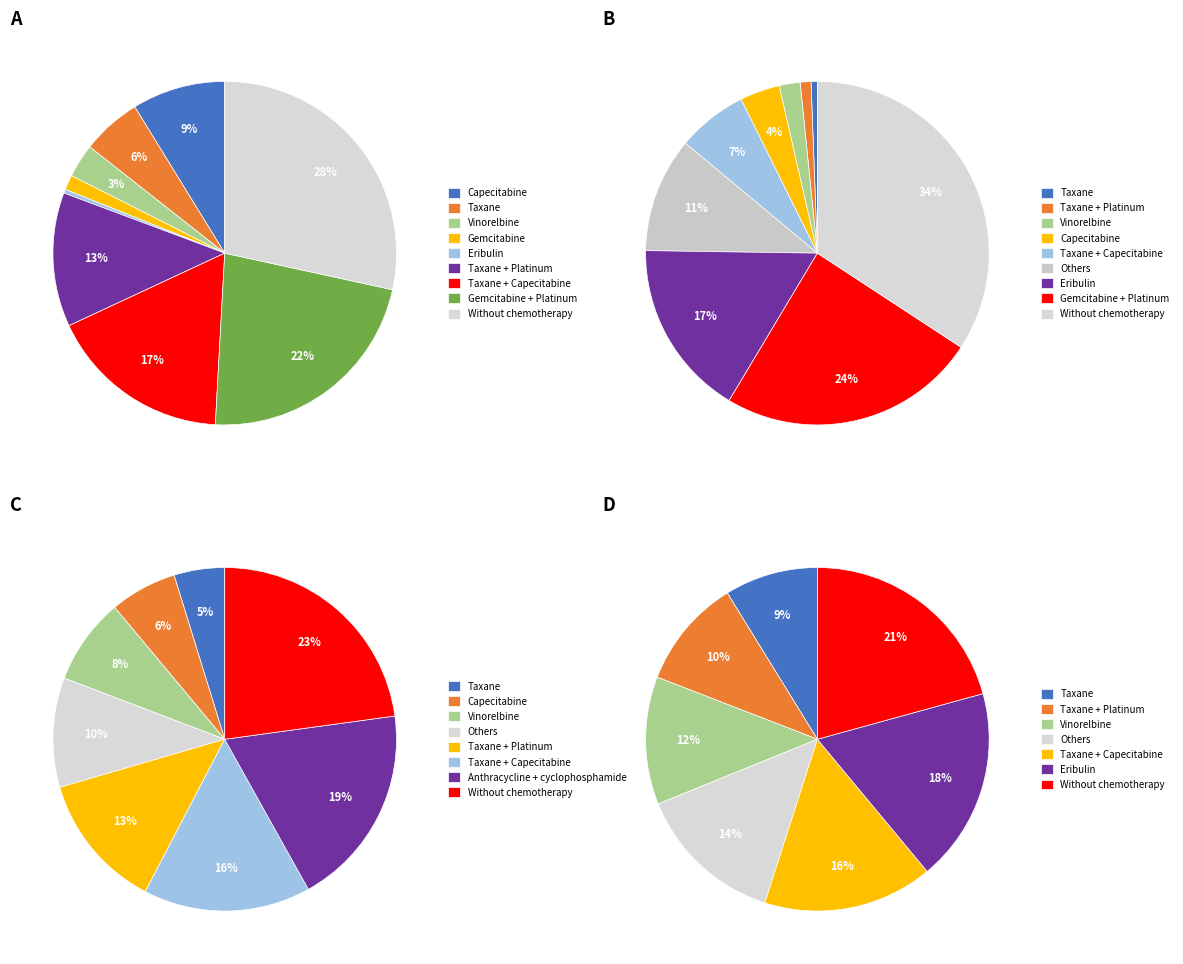

Between 1.4e-10 and 4e-11, which is larger?

1.4e-10